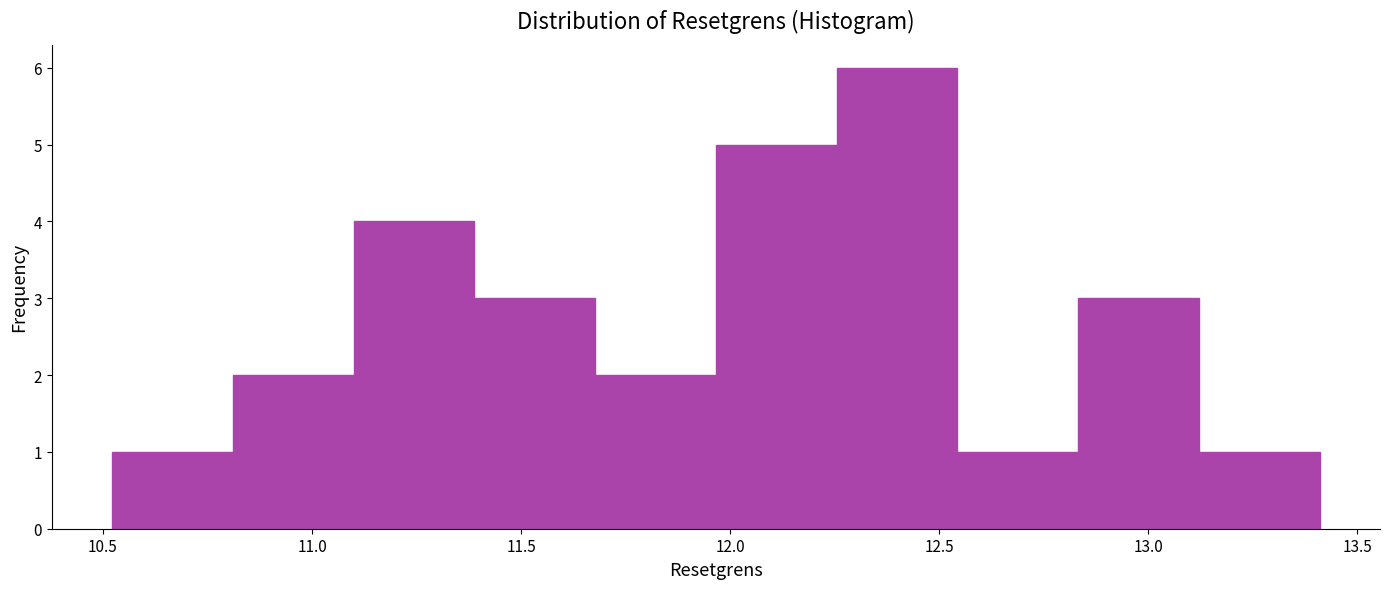

Over which range of the x-axis is the bar tallest?

12.25 to 12.55